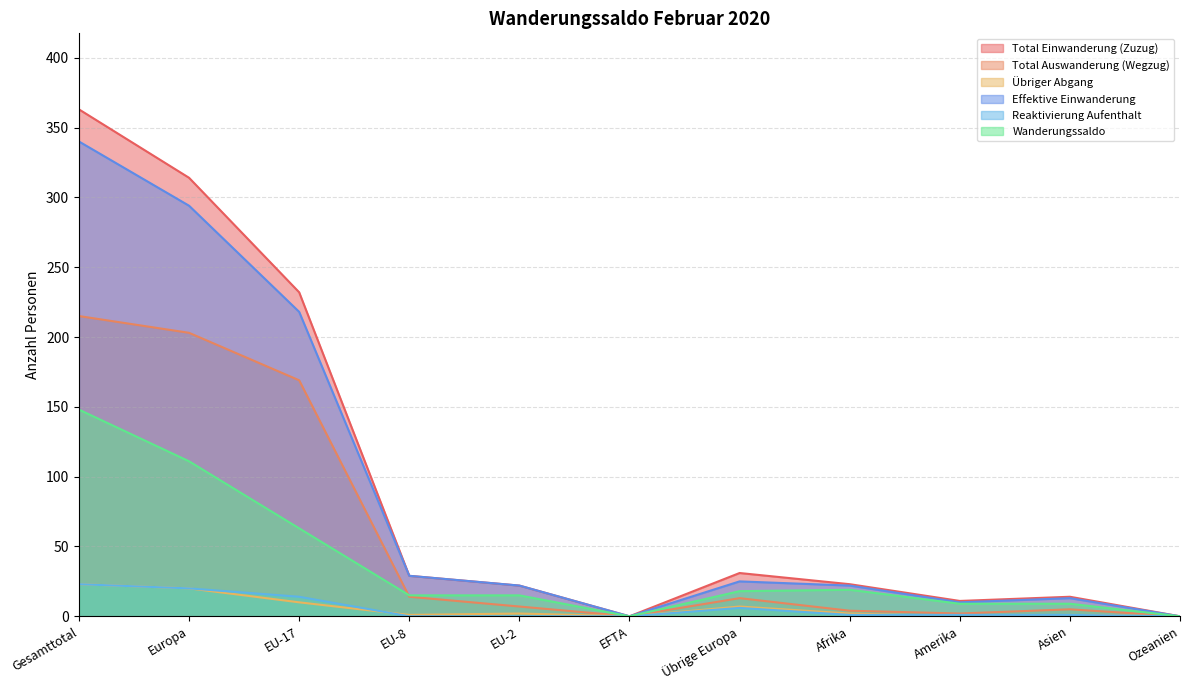

Count the number of data series in this chart.

6